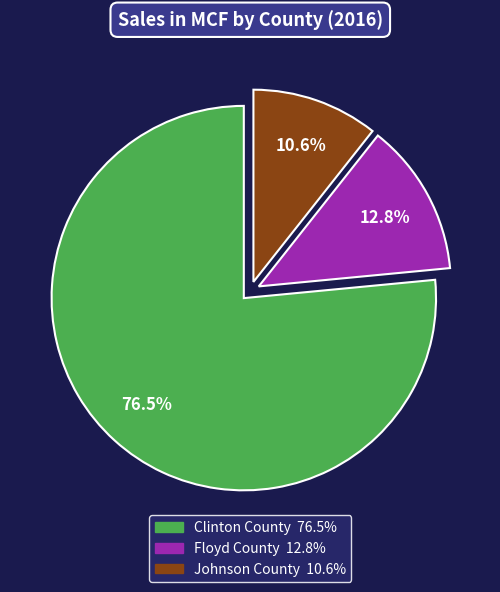

To the nearest percent, what is the difference between the largest and smallest slice percentages?

66%